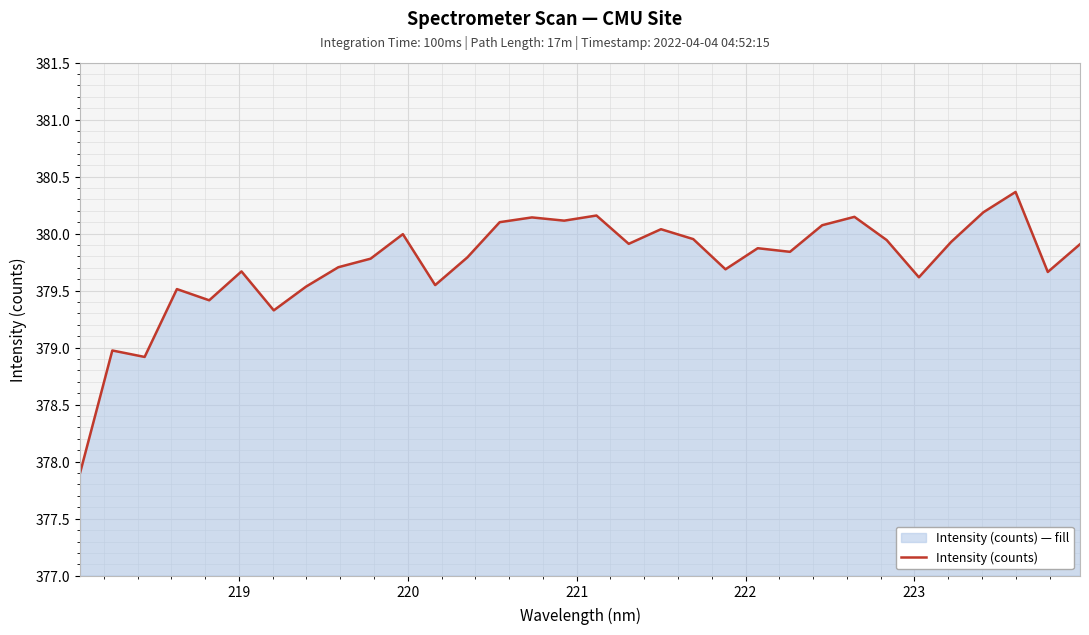

What is the greatest value displayed?

380.4